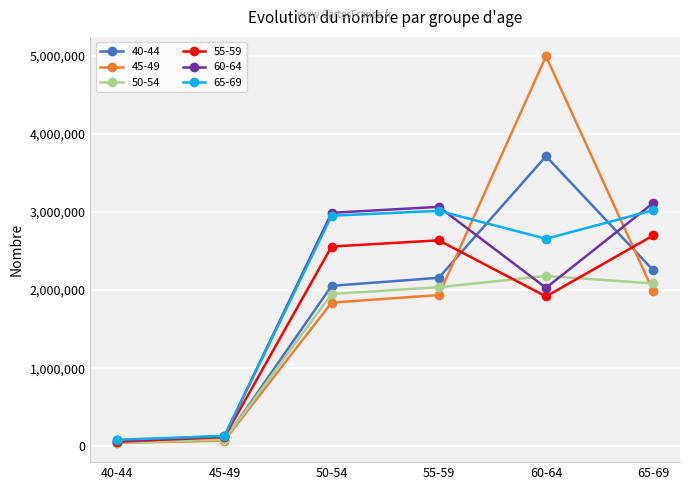

Which series has the largest range (max minus min)?

45-49